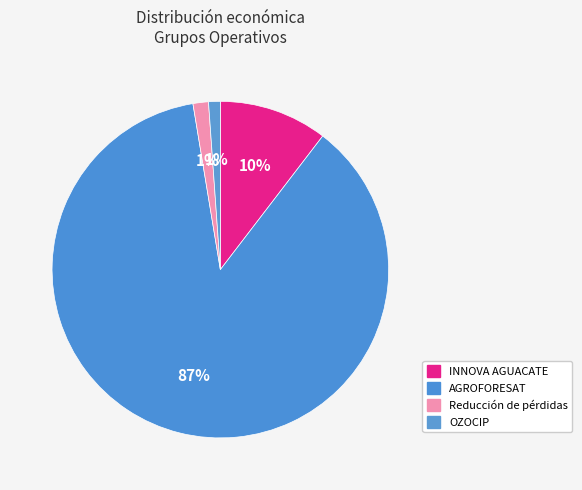

How many segments does this pie chart have?

4